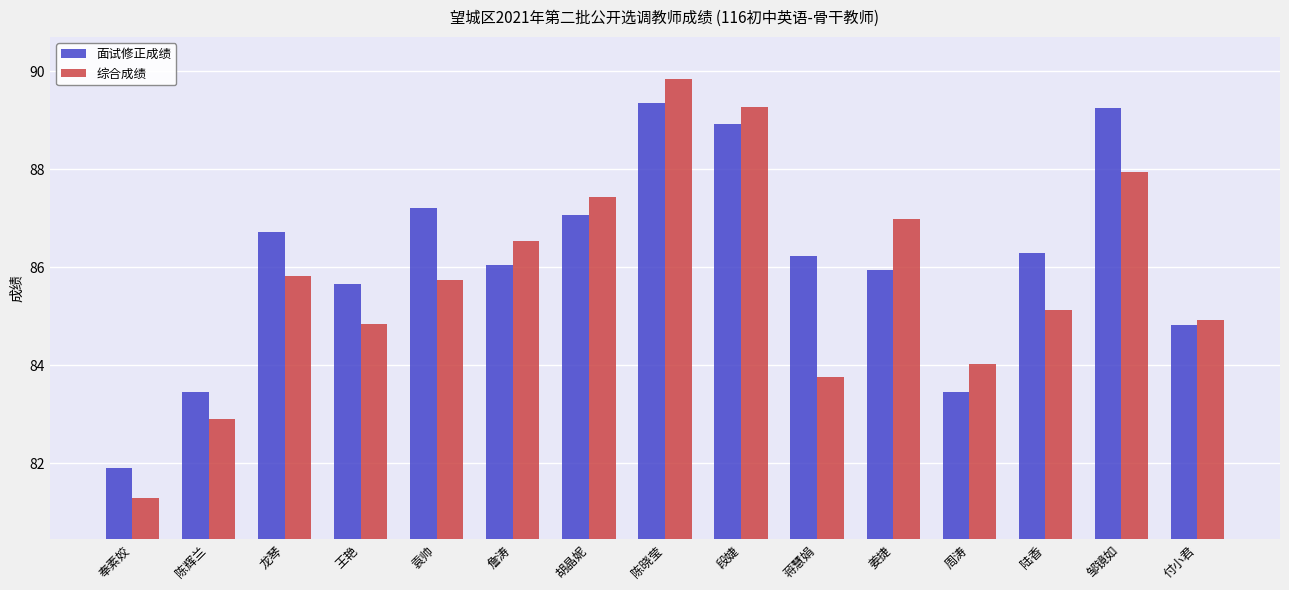

At how many categories does at least one series exceed 81?

15